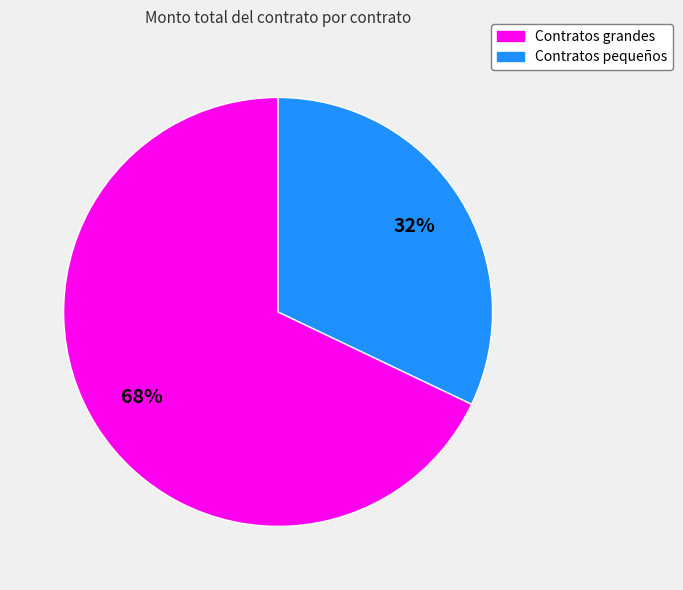

Is there a majority slice in this chart?

Yes